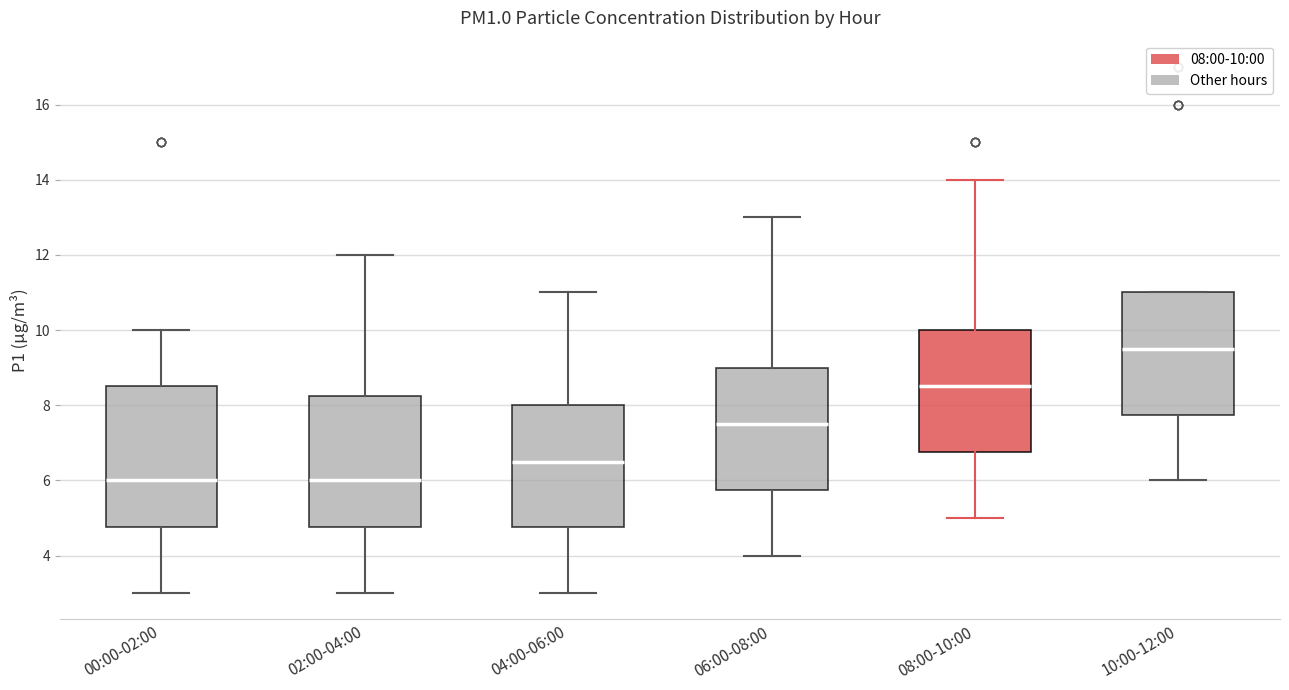

Which box's median line is the highest?

10:00-12:00